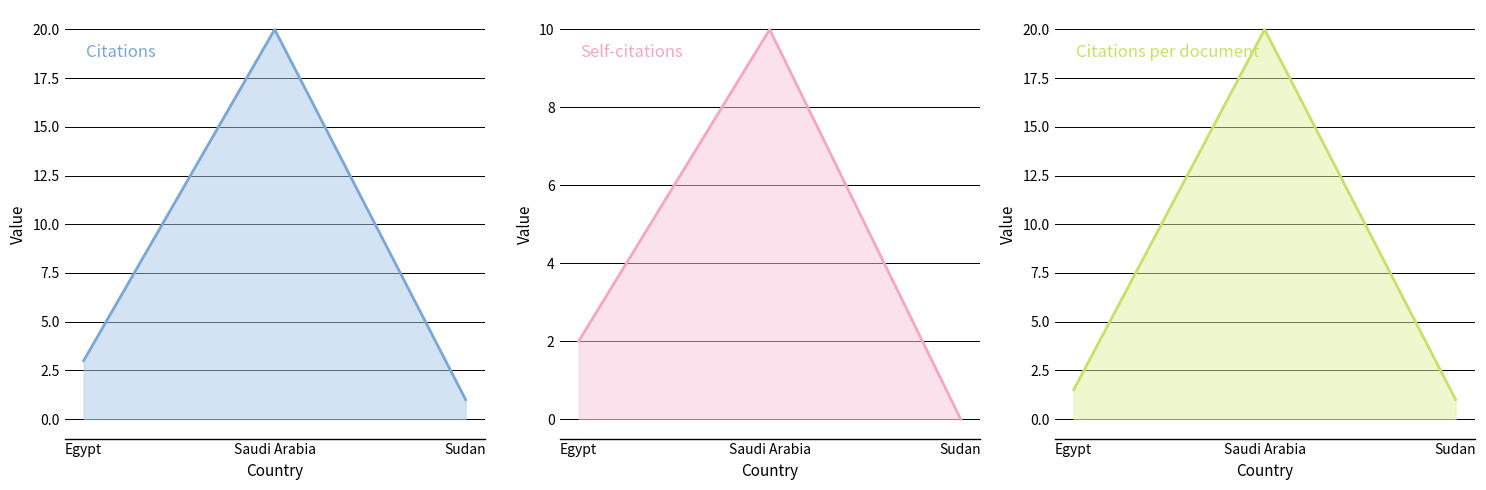

Does the chart display data point markers on the line(s)?

No